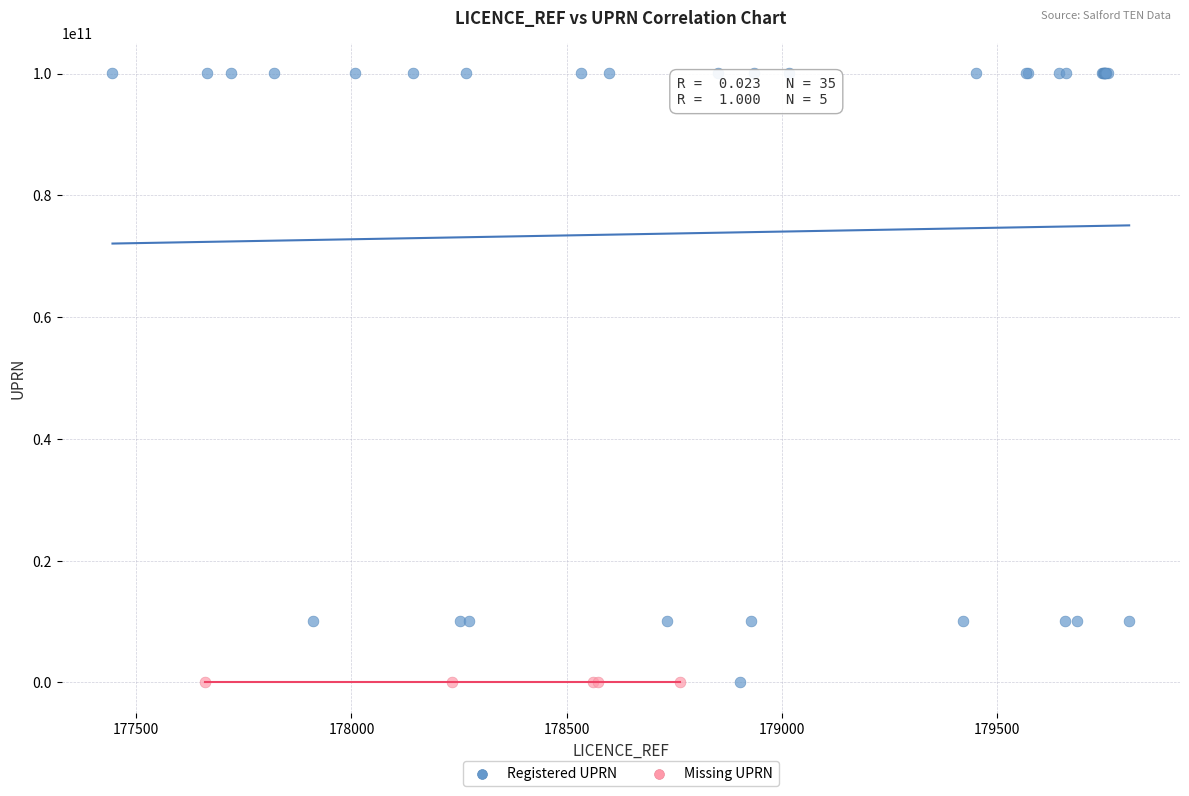

Which series reaches the maximum Y coordinate?

Registered UPRN